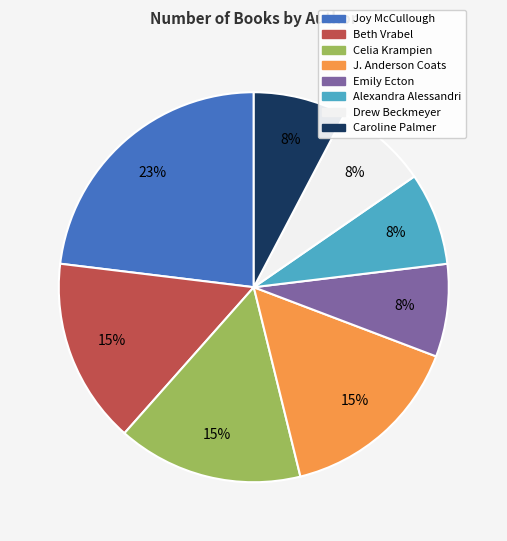

Approximately how many times larger is the value at J. Anderson Coats compared to Beth Vrabel?

1.0